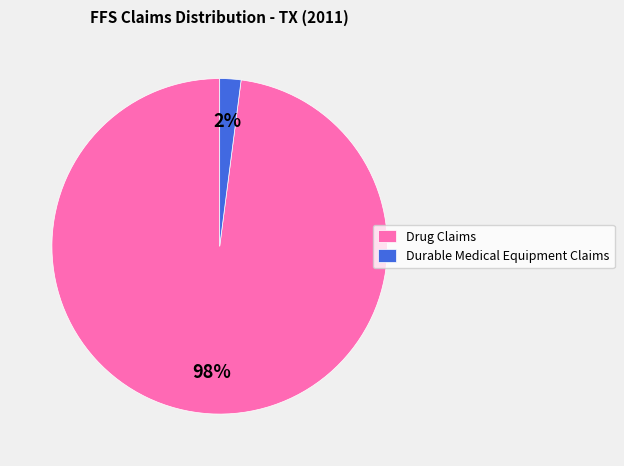

Which has a higher value, Drug Claims or Durable Medical Equipment Claims?

Drug Claims